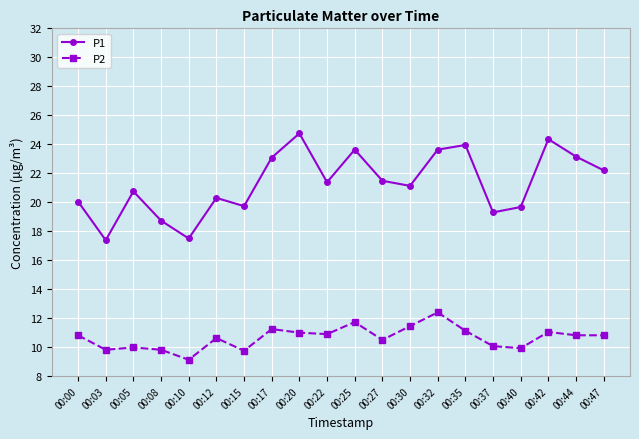

True or false: P1 and P2 intersect in this chart.

False